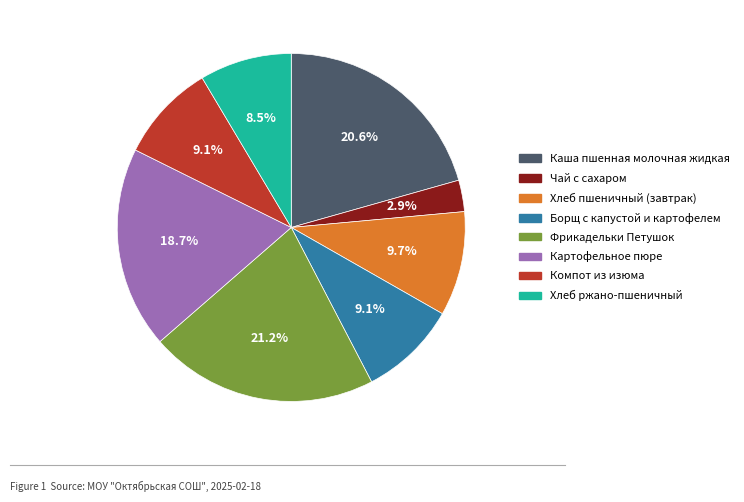

What is the largest slice in the pie chart?

Фрикадельки Петушок